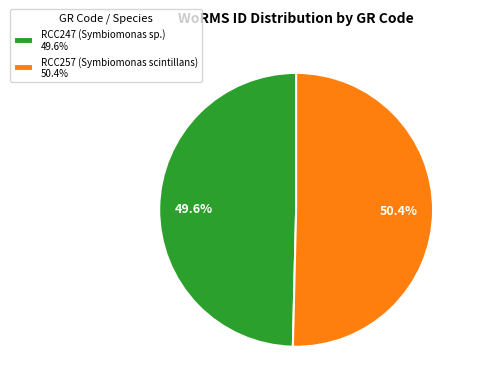

Which category has the smallest portion of the pie?

RCC247 (Symbiomonas sp.)